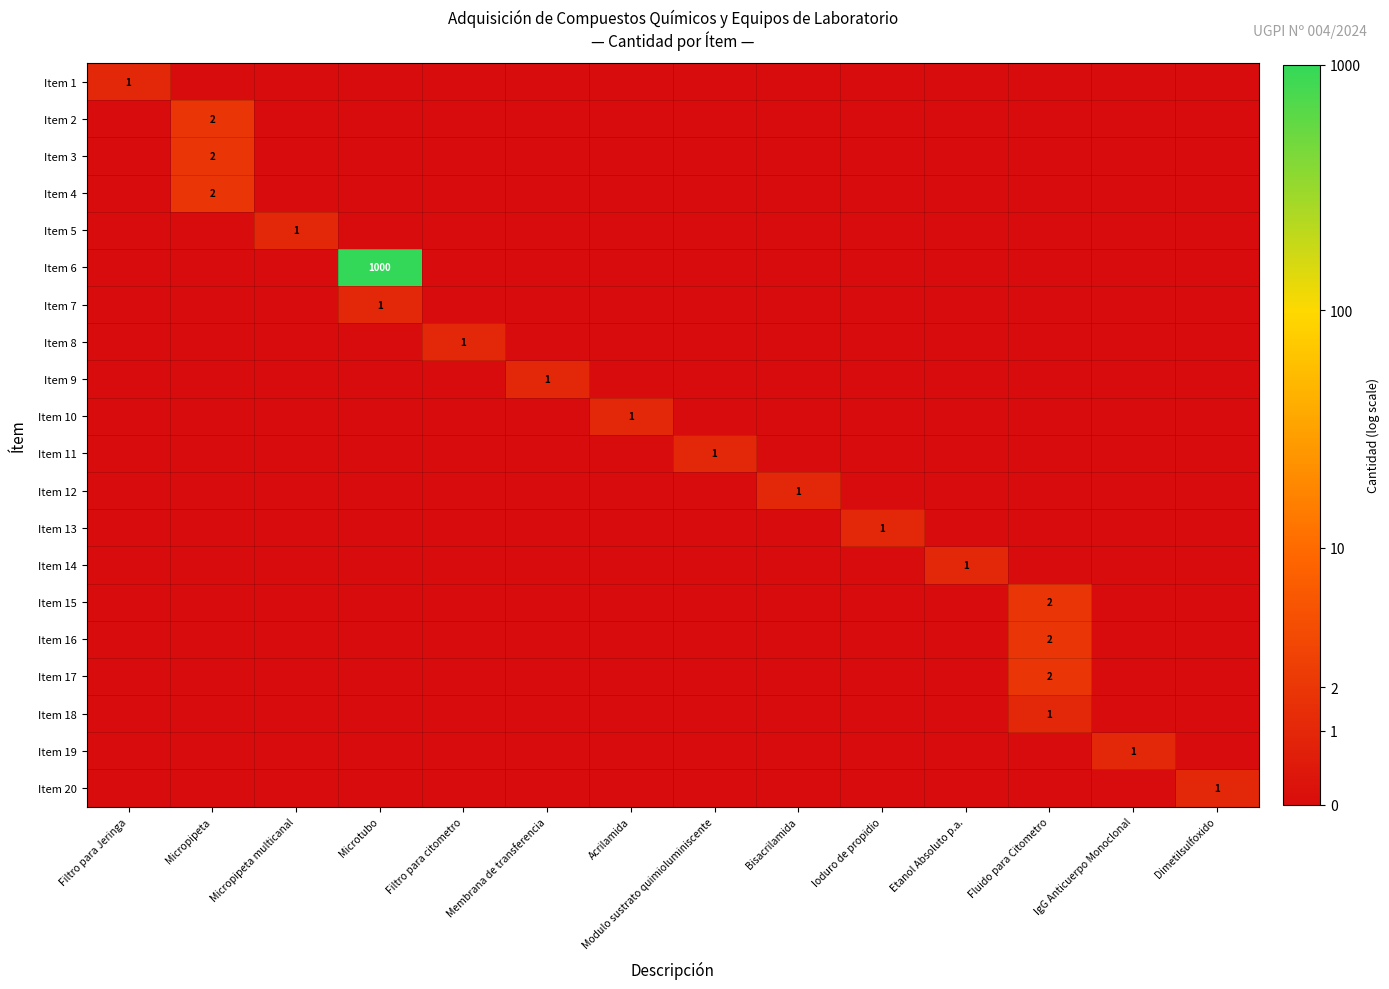

How many Item 13 values are between 0 and 1?

14